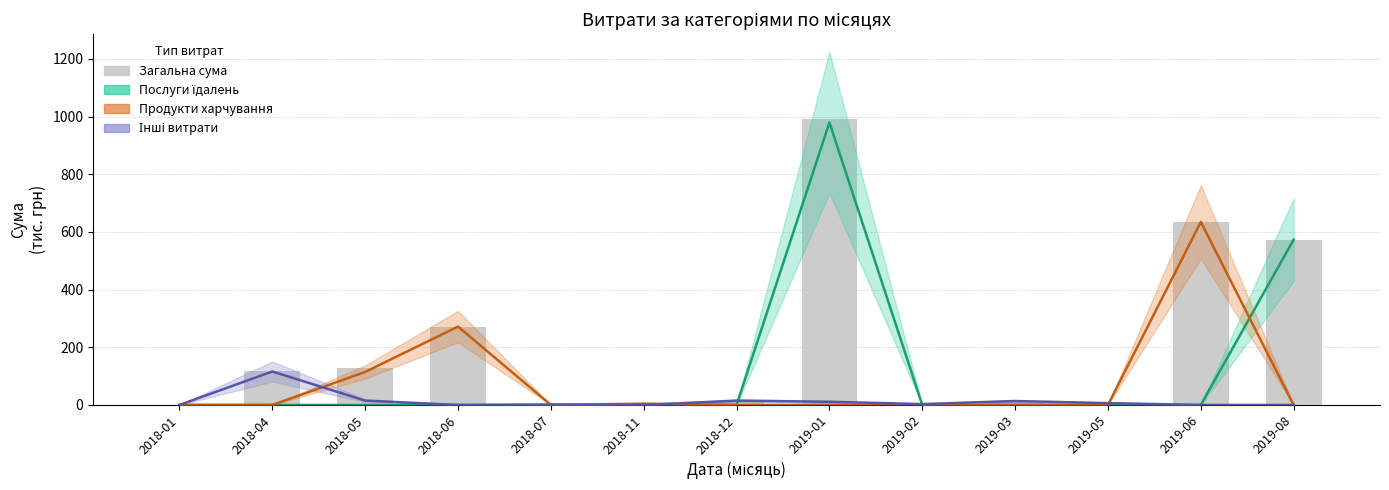

Rank the series at 2018-11 from lowest to highest value.

Послуги їдалень, Інші витрати, Продукти харчування, Загальна сума